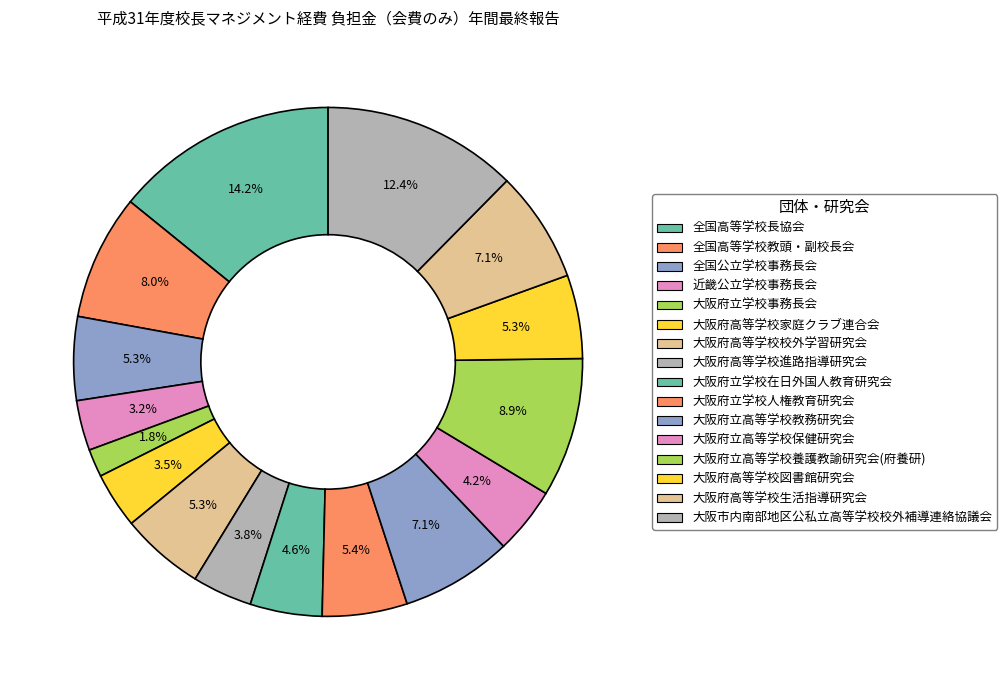

Does any single category account for the majority?

No